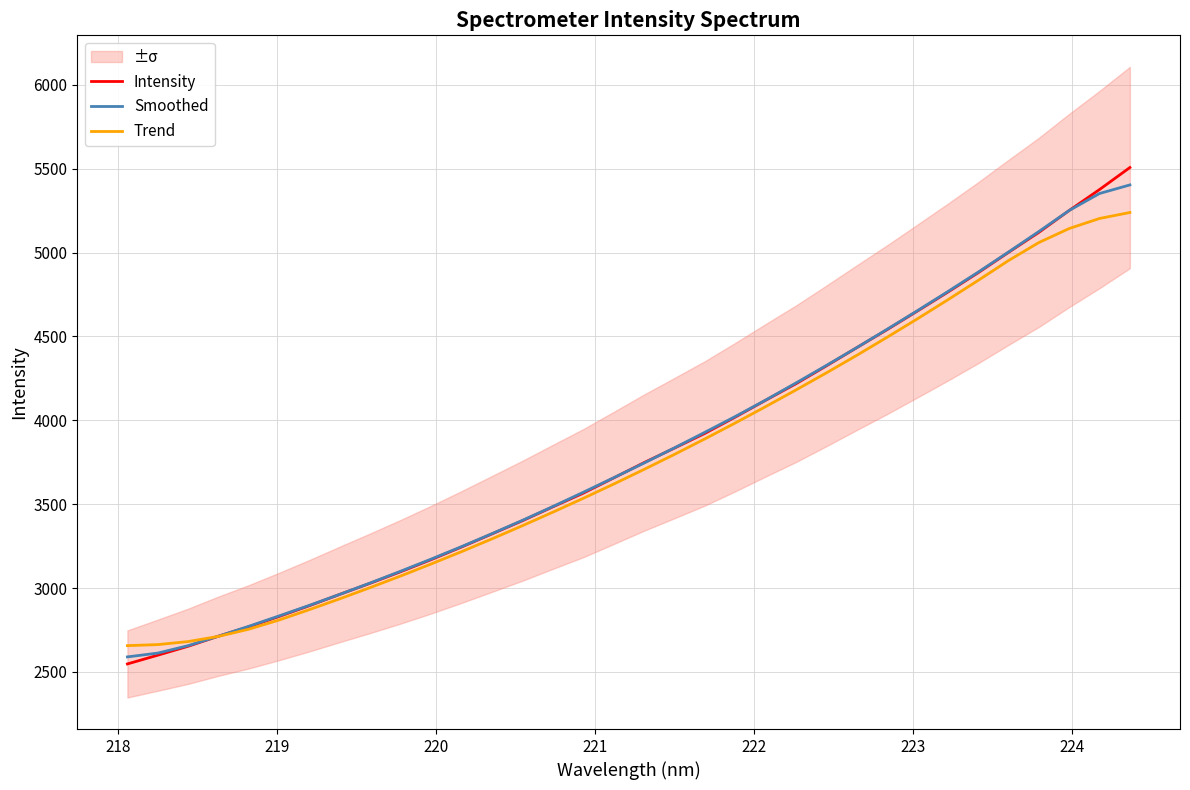

The Trend series shows 5859.6 at 16. True or false?

False